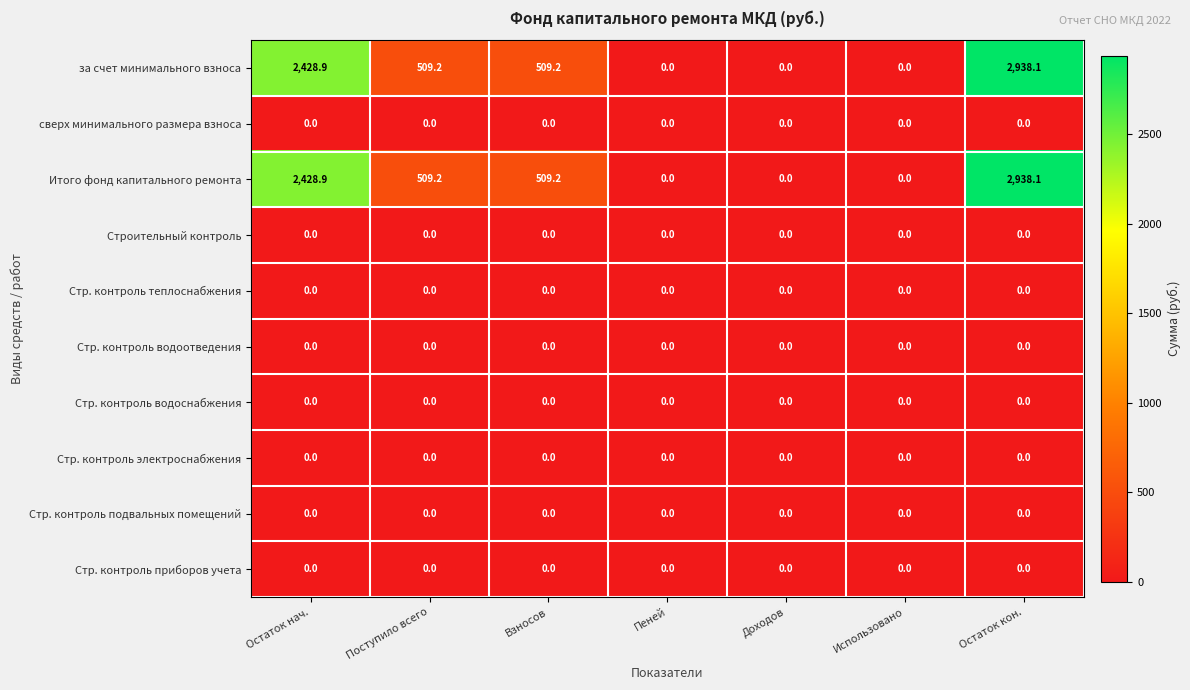

What is the maximum value shown in the chart?

2938.1